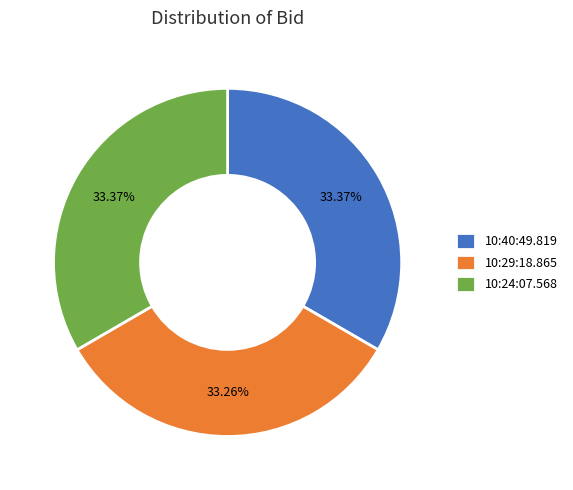

Does any single category account for the majority?

No